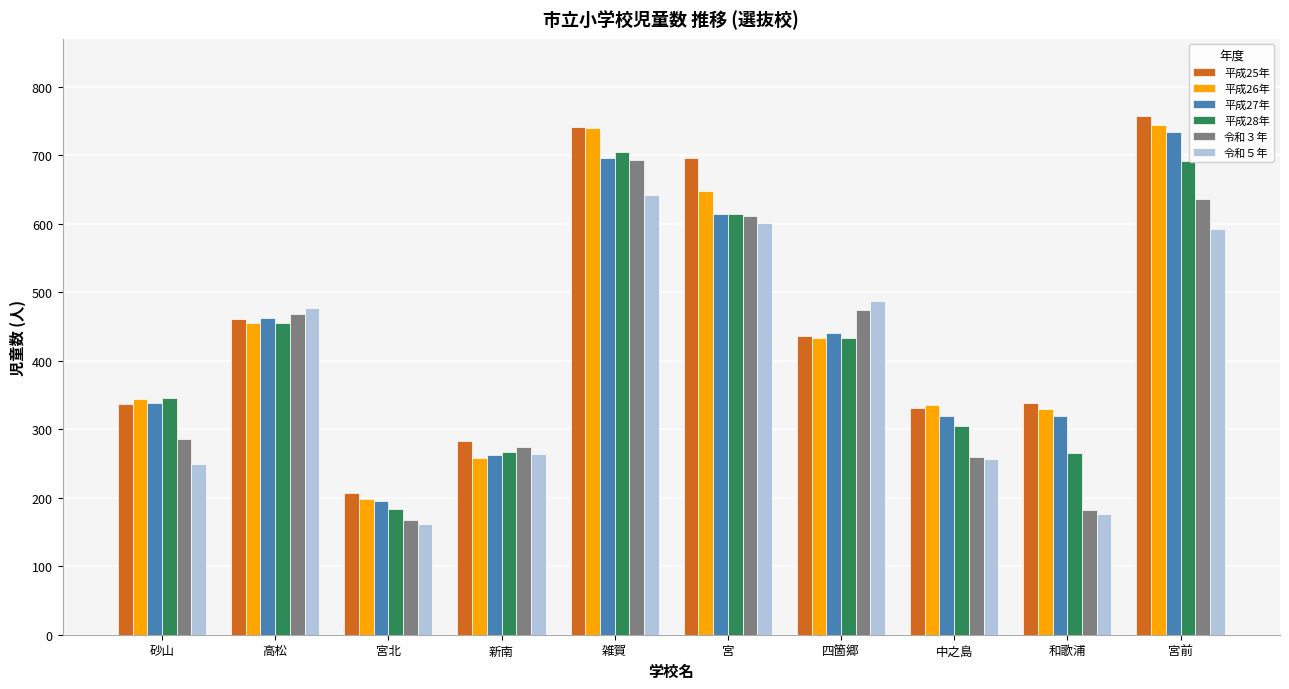

Which category has the lowest value across all series?

宮北